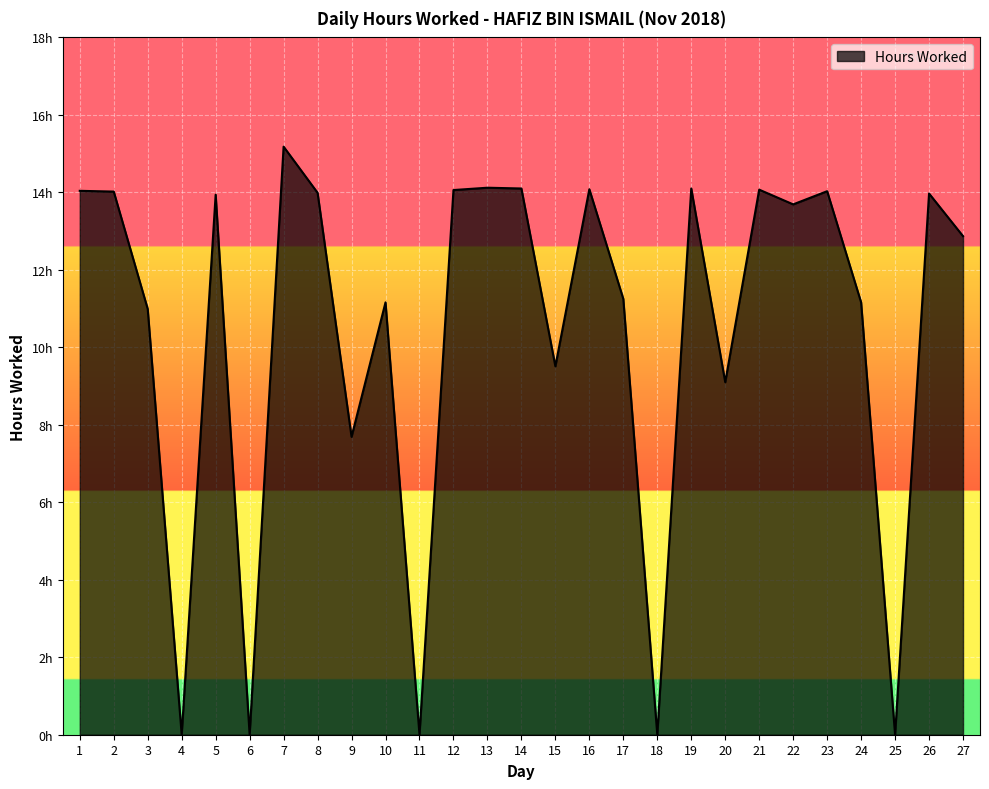

Does the chart have visible grid lines?

Yes